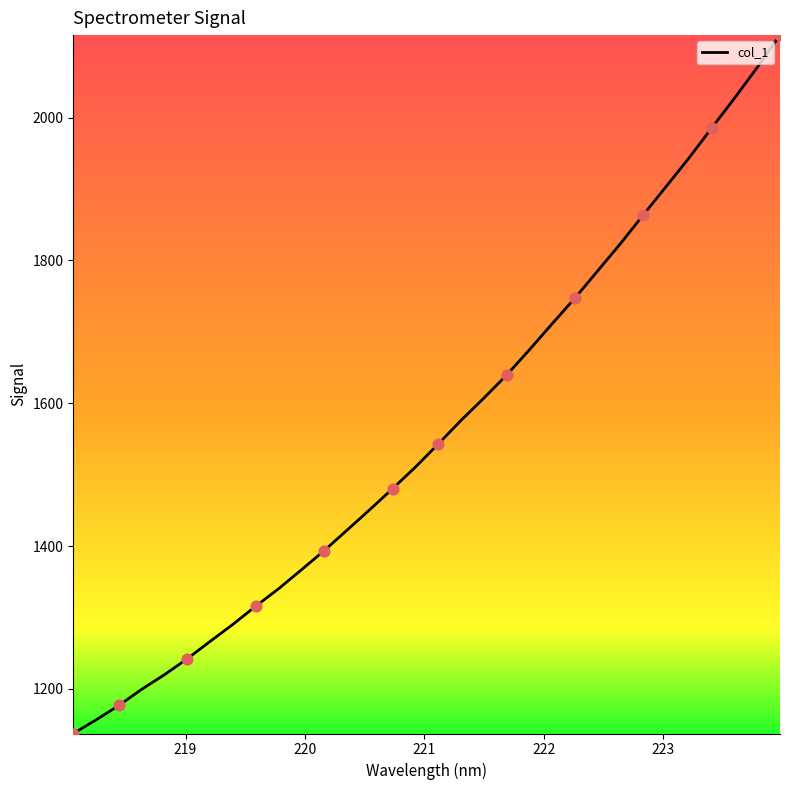

What is the greatest value displayed?

2115.6